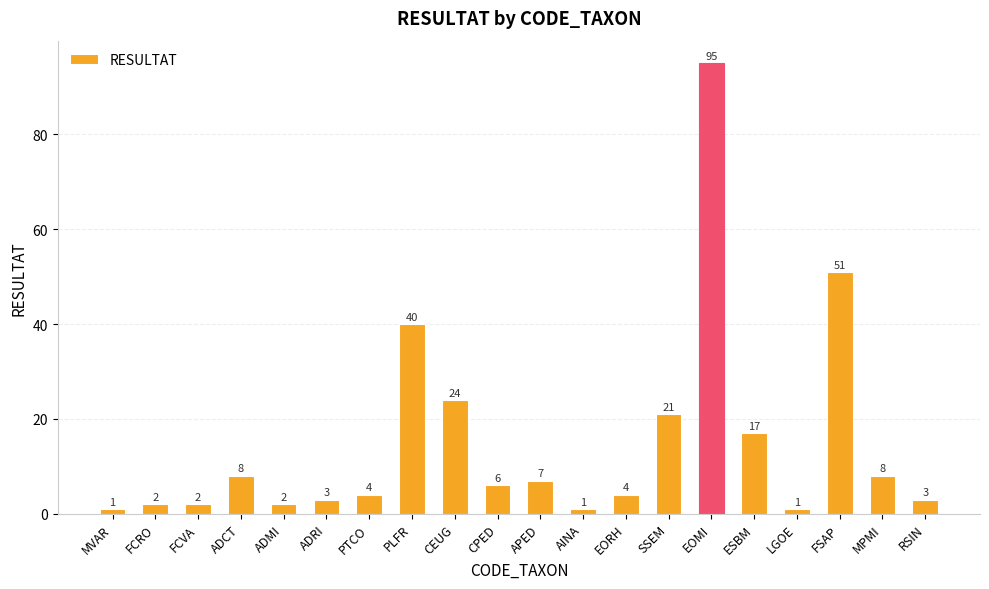

Which label corresponds to the largest value in the chart?

EOMI